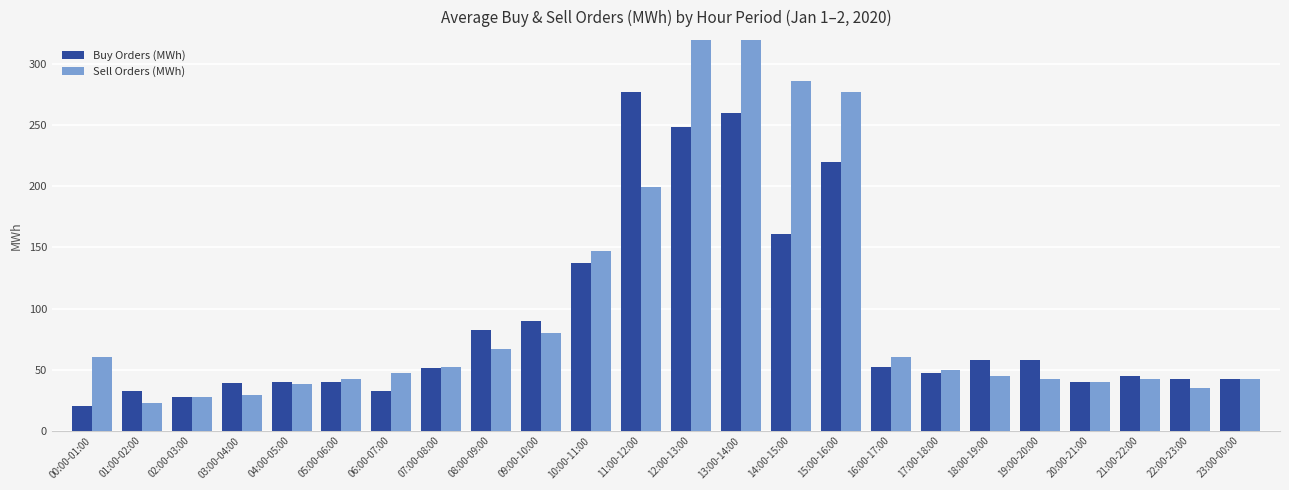

Rank the series at 16:00-17:00 from lowest to highest value.

Buy Orders (MWh), Sell Orders (MWh)